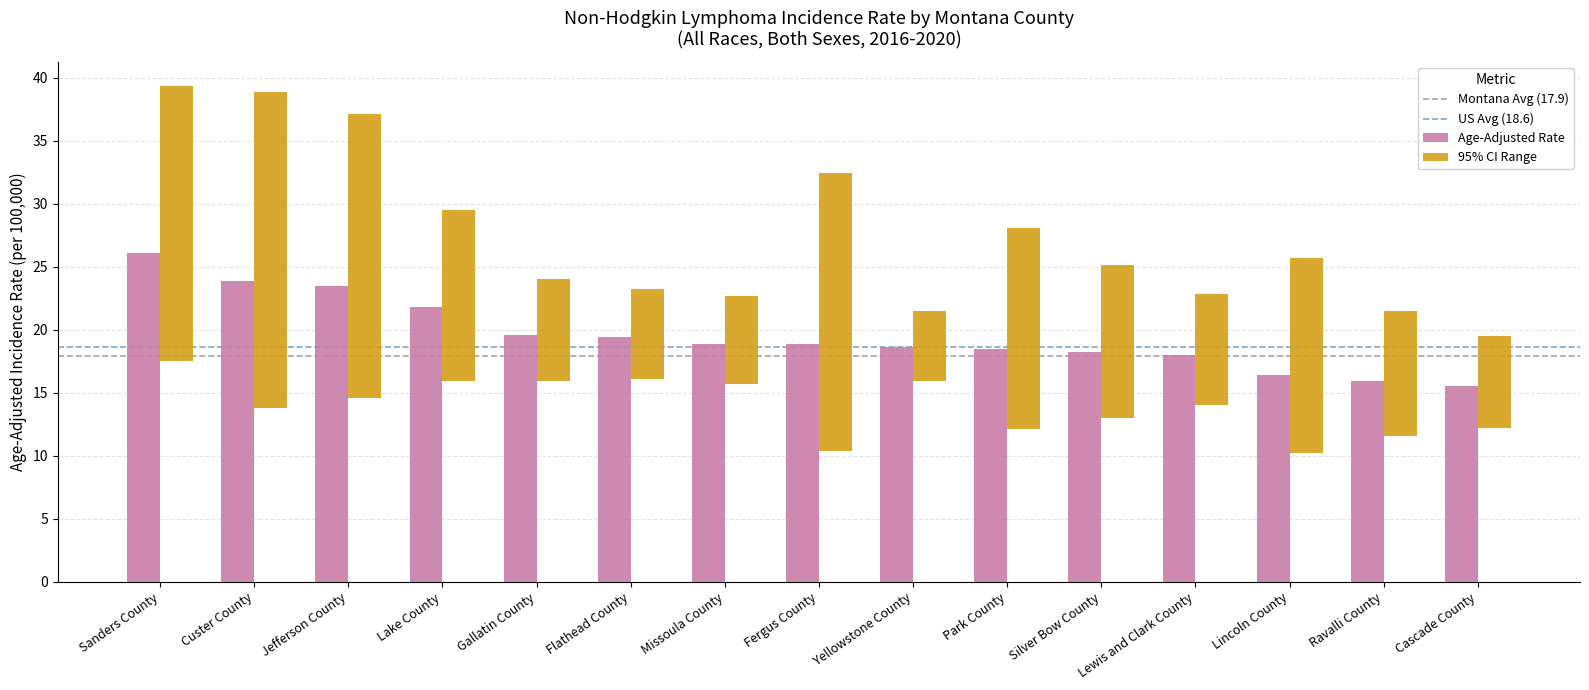

What is the smallest value displayed?

10.2